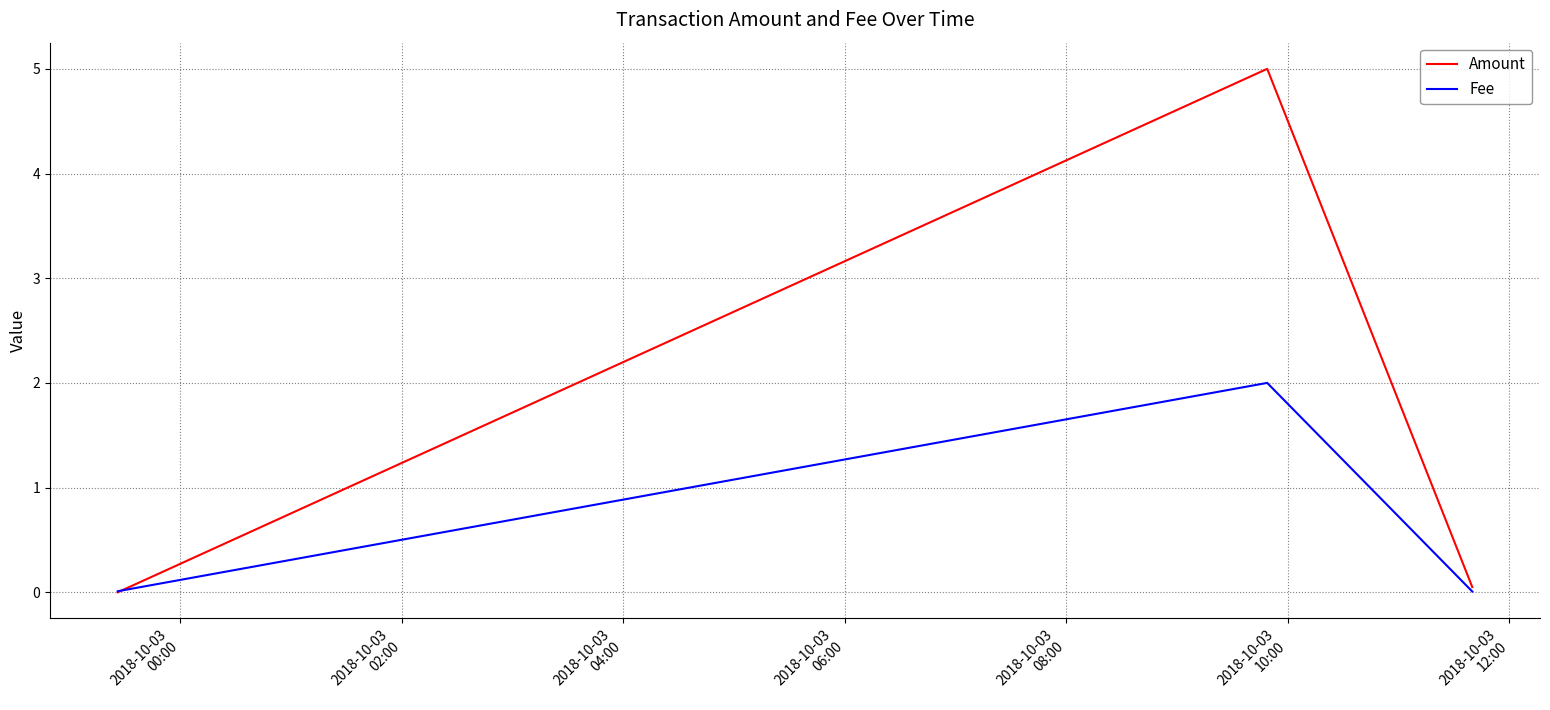

How many distinct data groups are displayed?

2